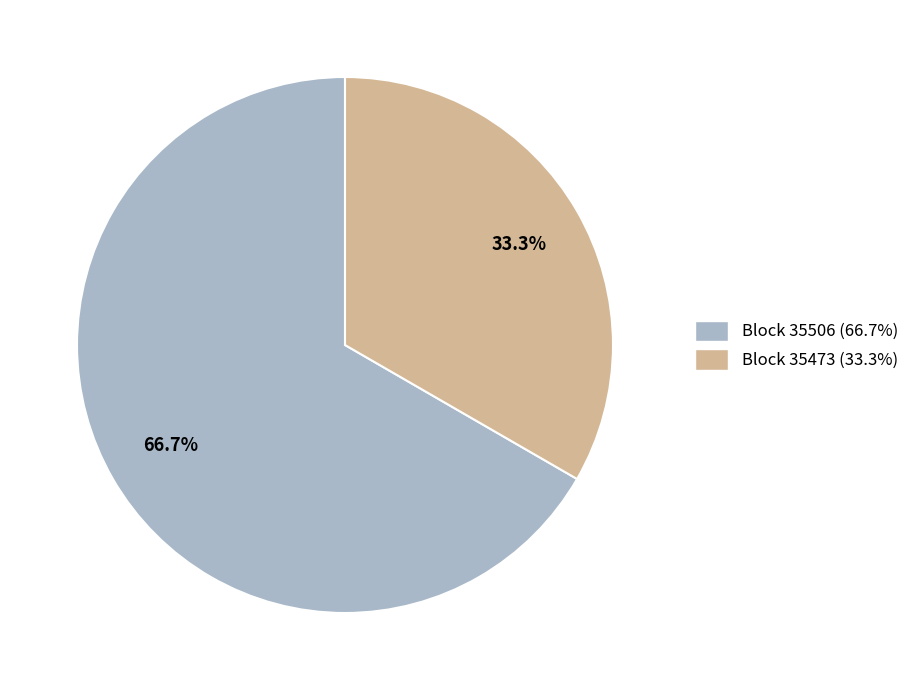

Combined, what portion of the pie is Block 35473 (33.3%) and Block 35506 (66.7%)?

100.0%